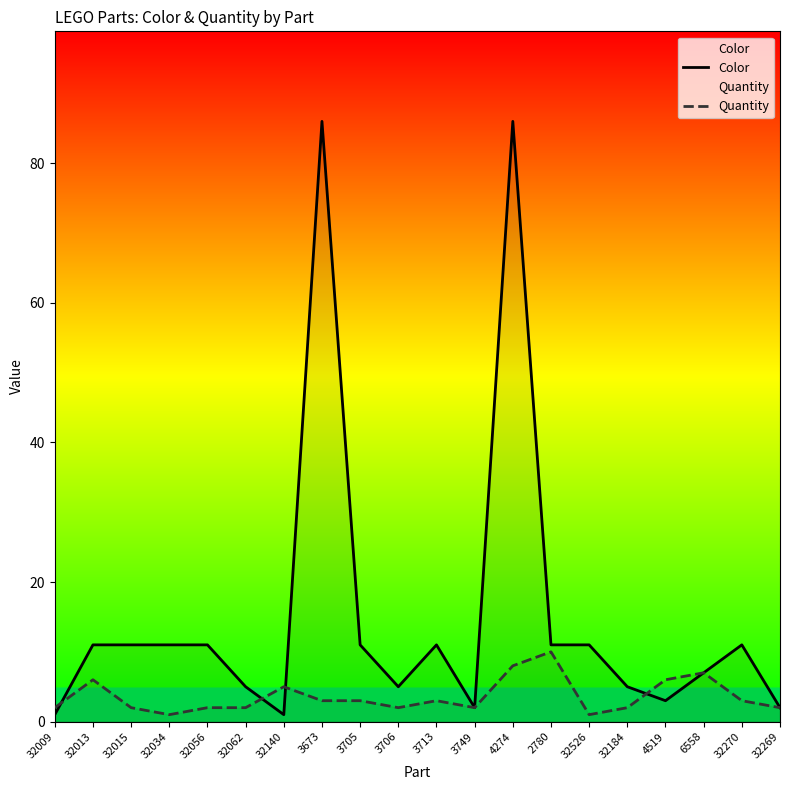

At which label does Quantity reach its minimum?

32034